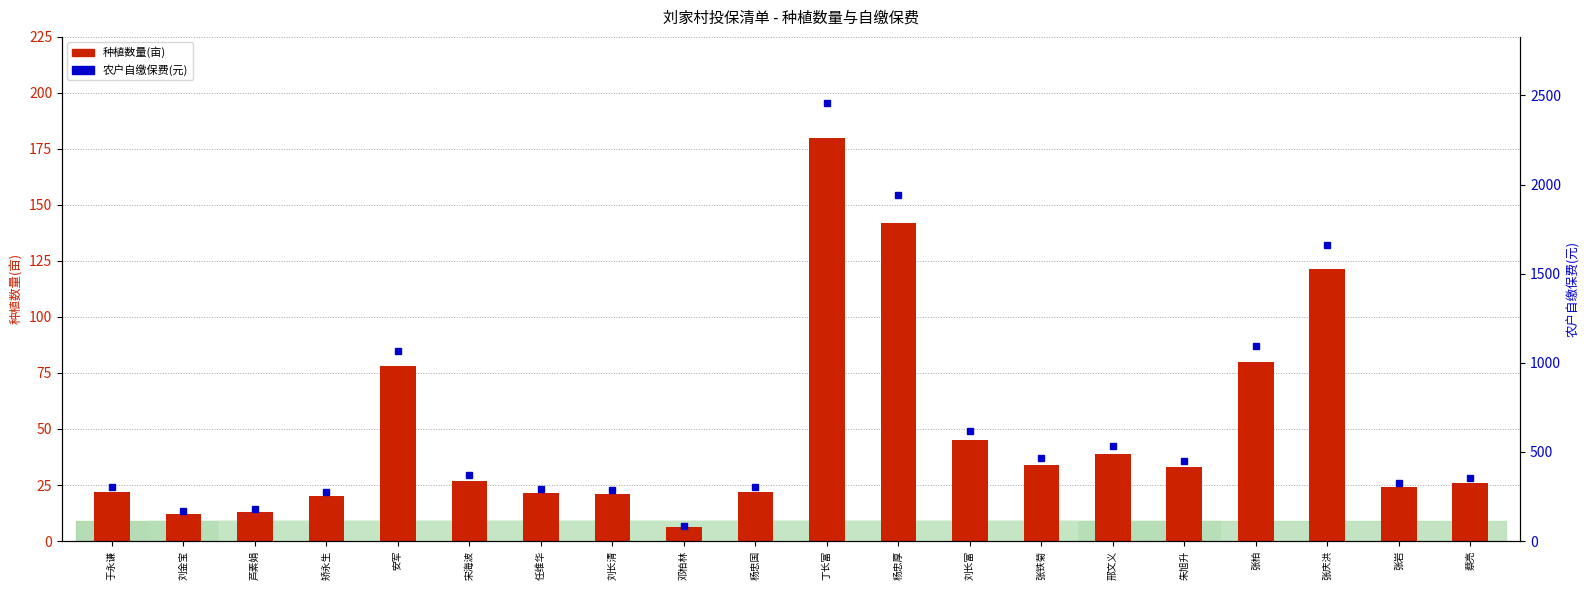

Between 任维华 and 丁长富, which is larger?

丁长富